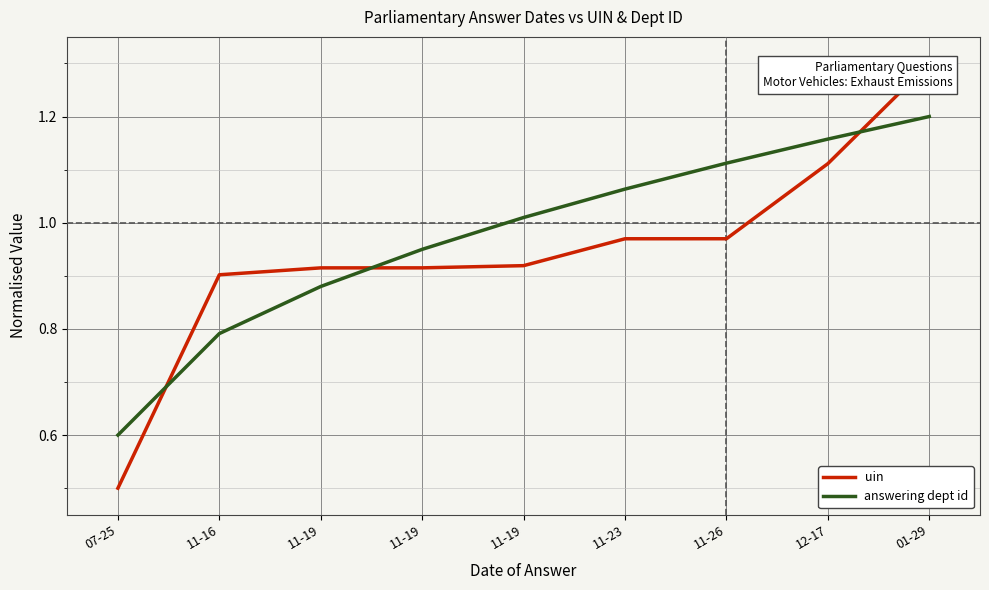

Where is answering dept id nearest to the value 0?

07-25